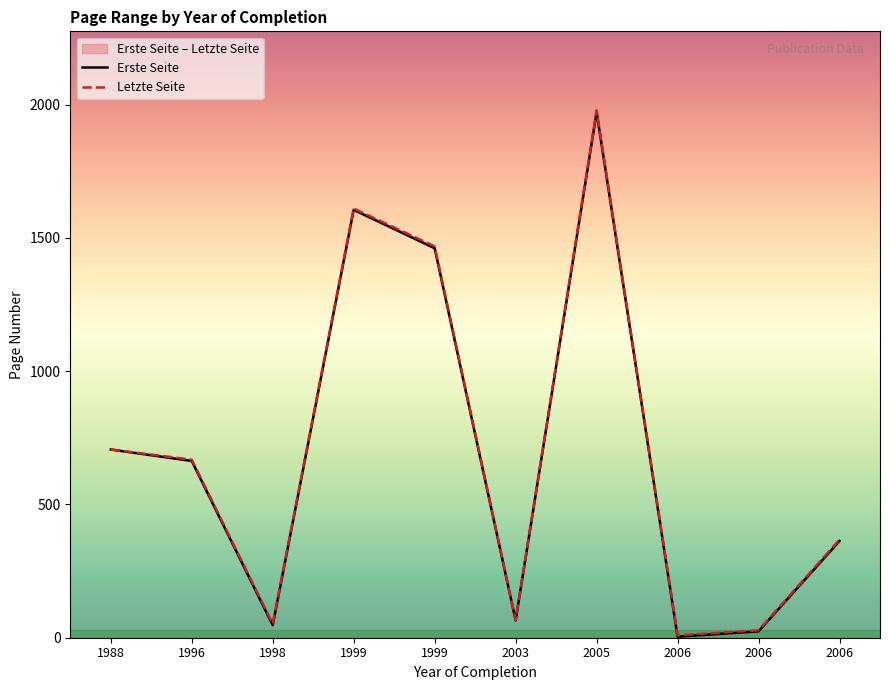

The Erste Seite series shows 2443 at 1999. True or false?

False